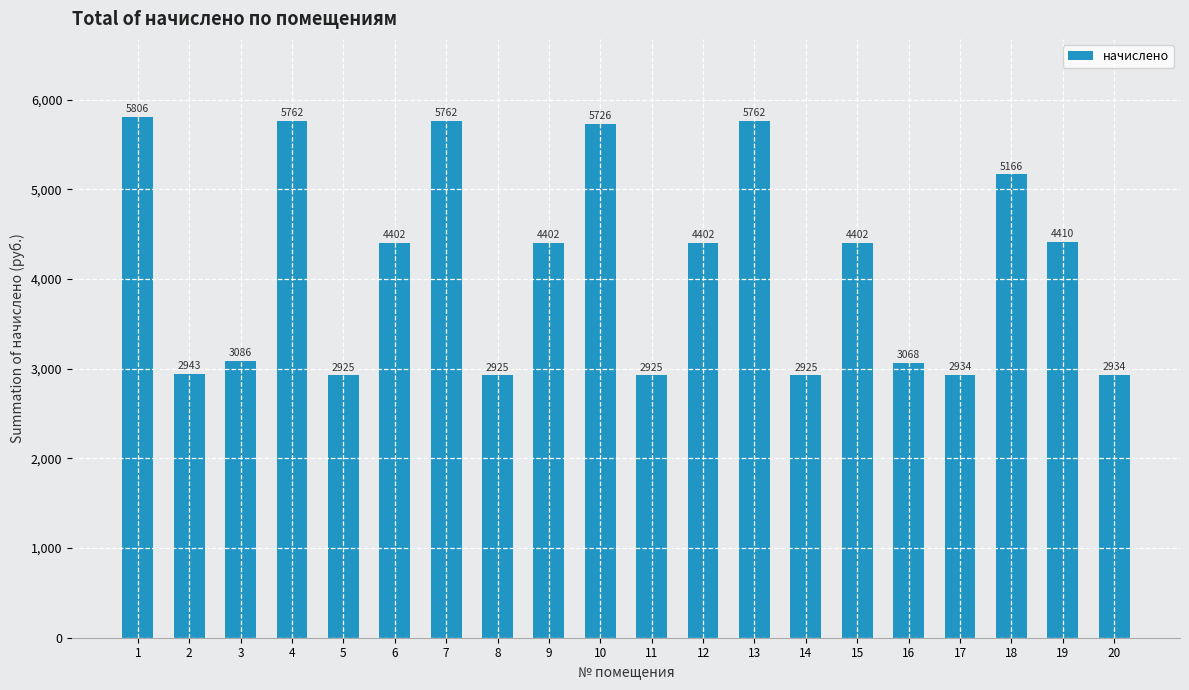

What is the value of the 17th bar from the left?

2934.4